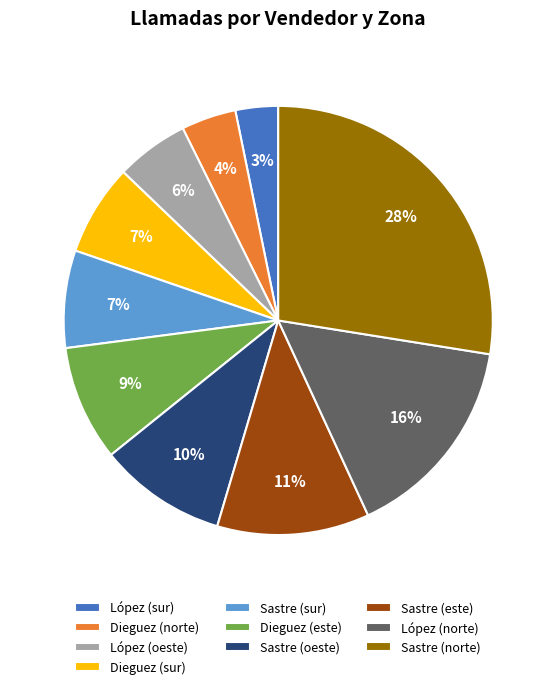

Approximately how many times larger is the value at Sastre (este) compared to Sastre (sur)?

1.6